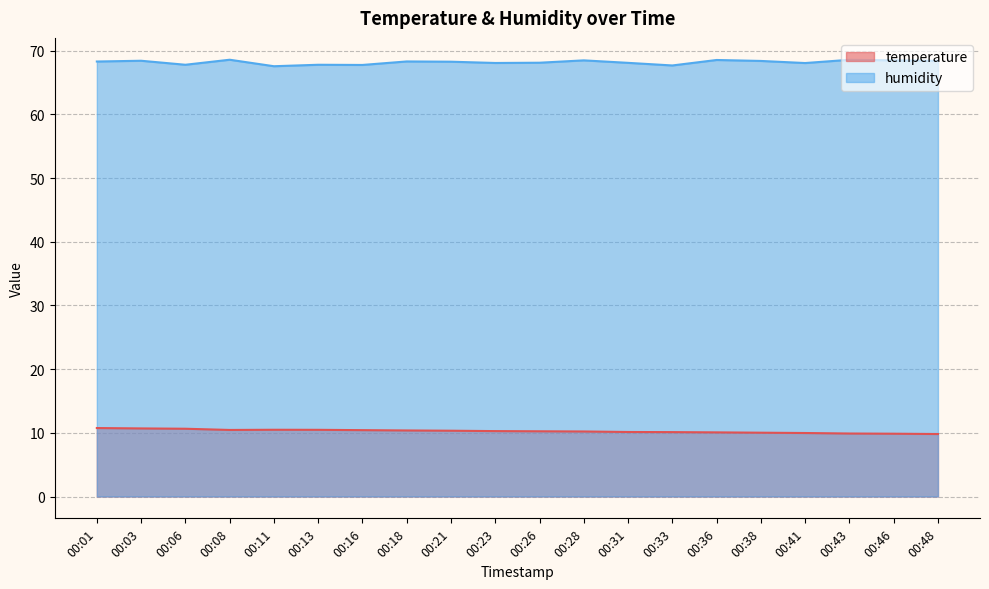

In temperature, how many points are higher than both neighbors (excluding endpoints)?

1